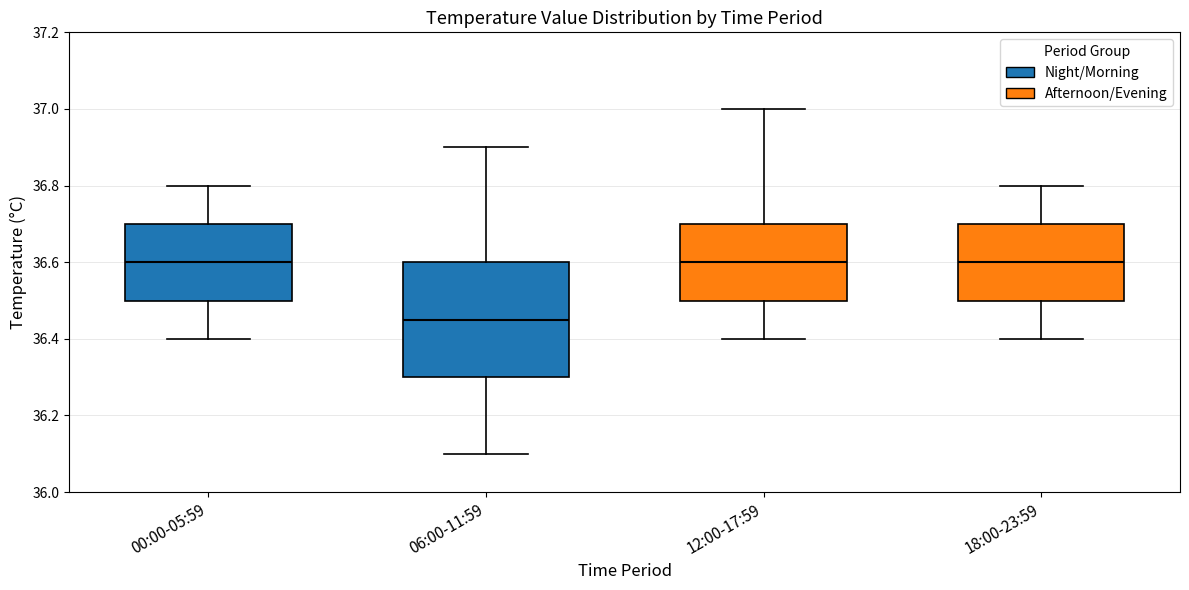

Where is the lower edge of the box for 12:00-17:59 on the y-axis? The values are not printed on the chart, so give them approximately, as read against the axis.

36.50